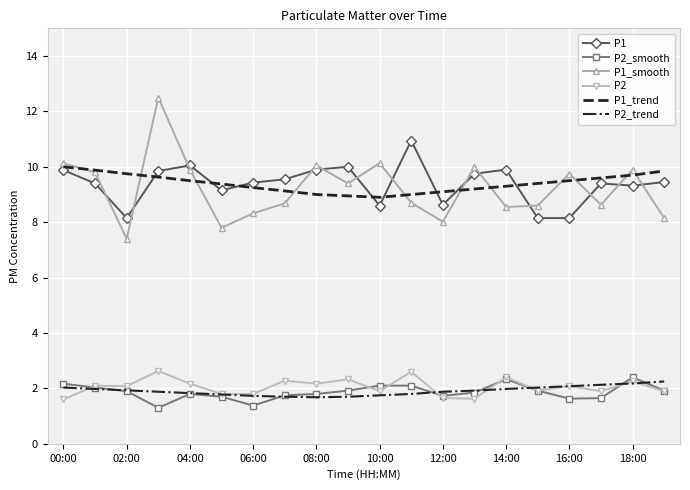

How many distinct data groups are displayed?

6